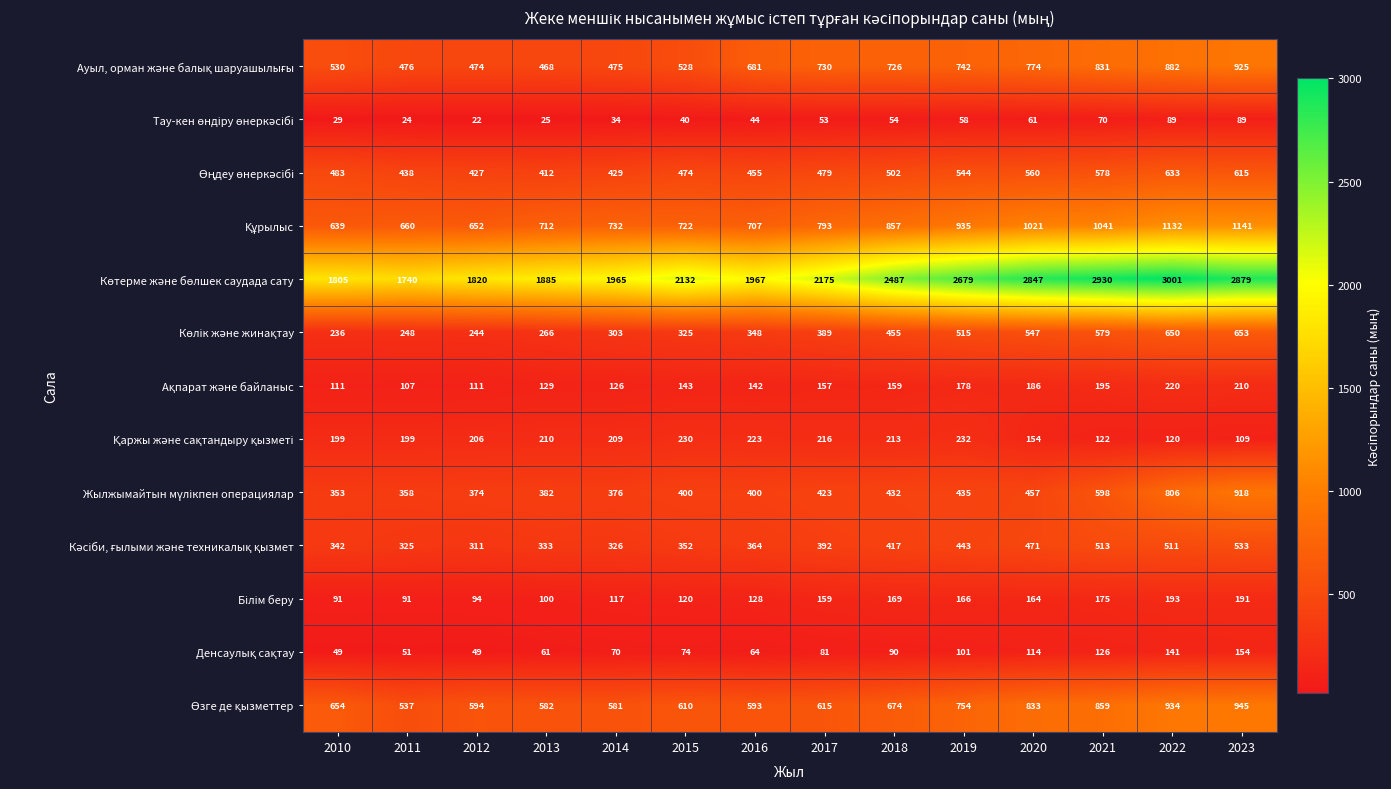

Count the number of categories in the chart.

14